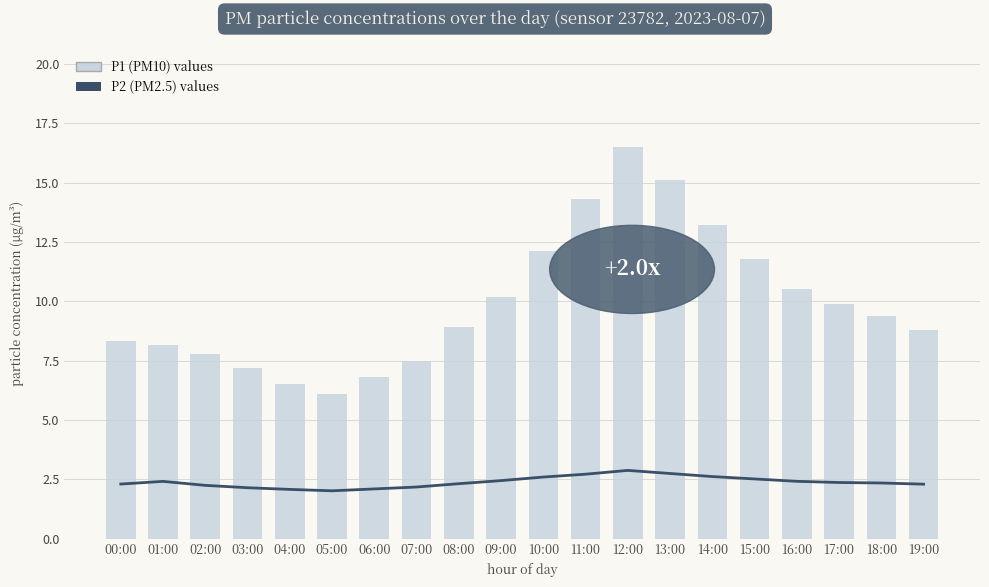

List the series in order of their overall mean, lowest first.

P2 (PM2.5), P1 (PM10)